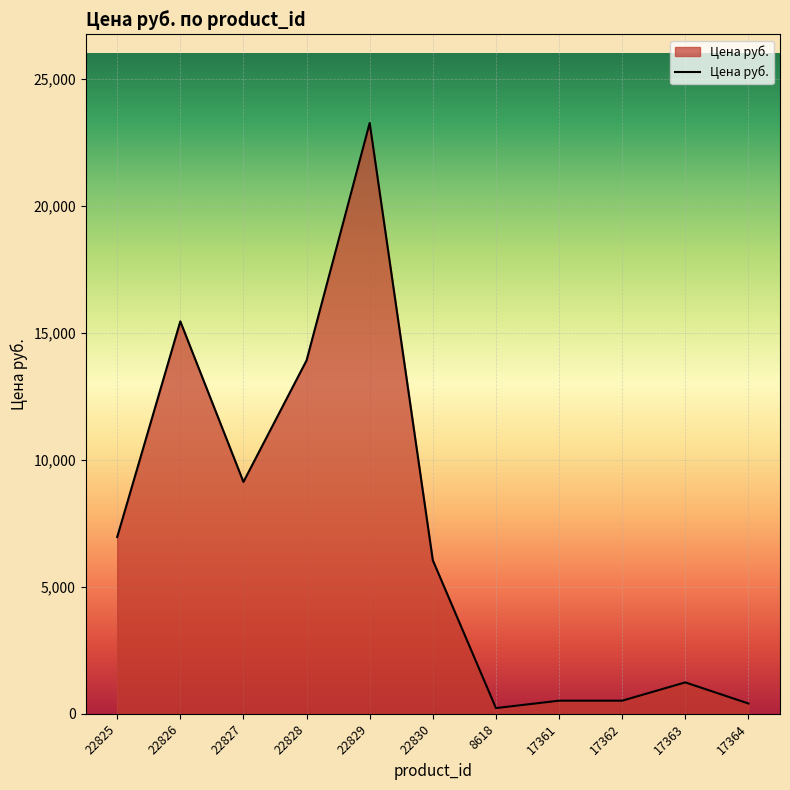

How many series are shown in this chart?

1